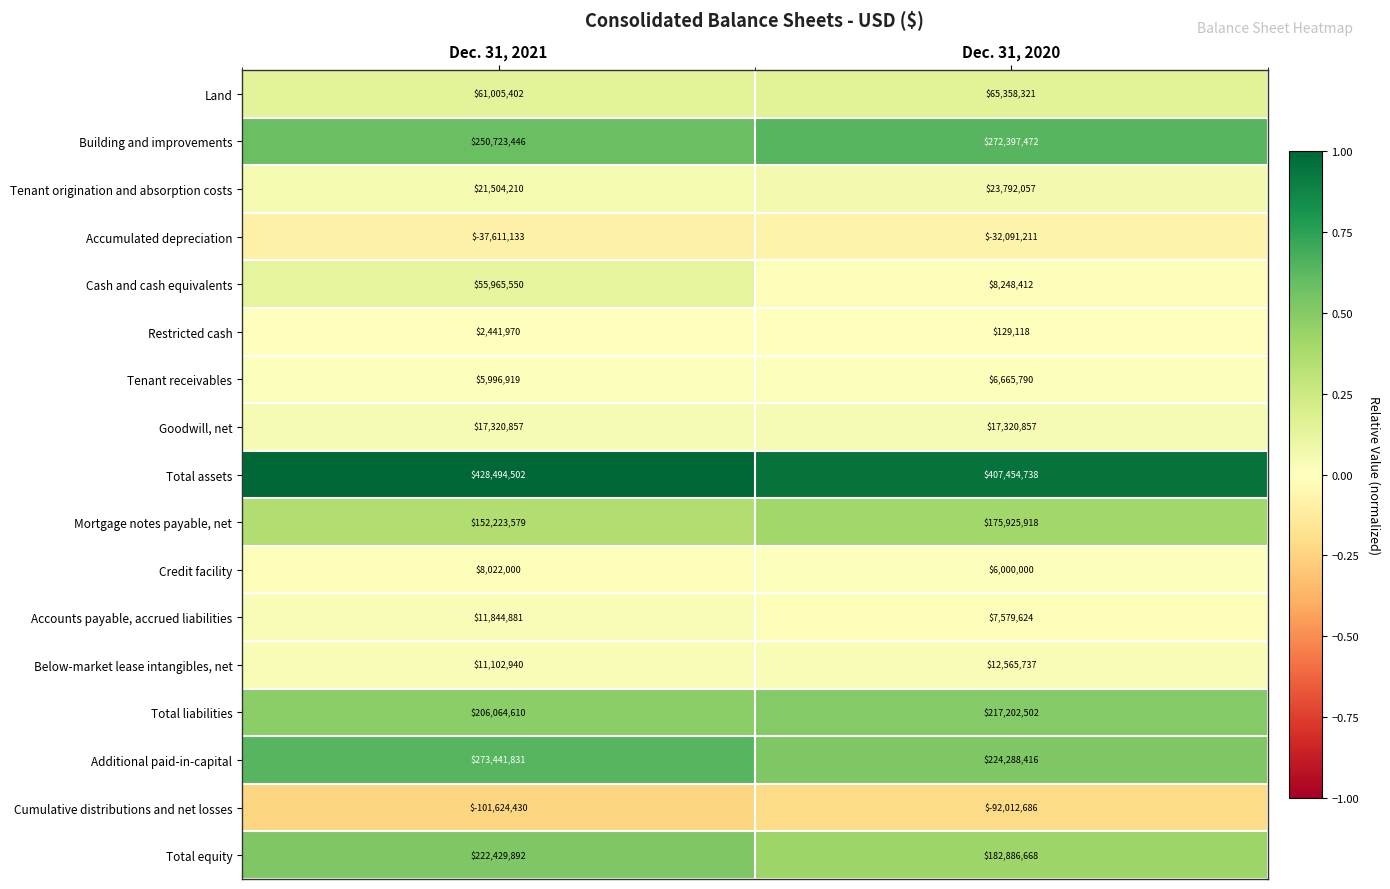

At which category is the sum across all series the highest?

Dec. 31, 2021